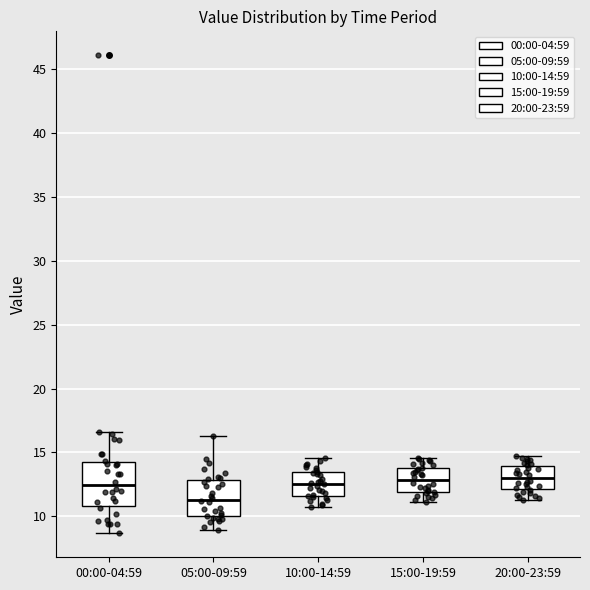

Which box has the lowest median line?

05:00-09:59